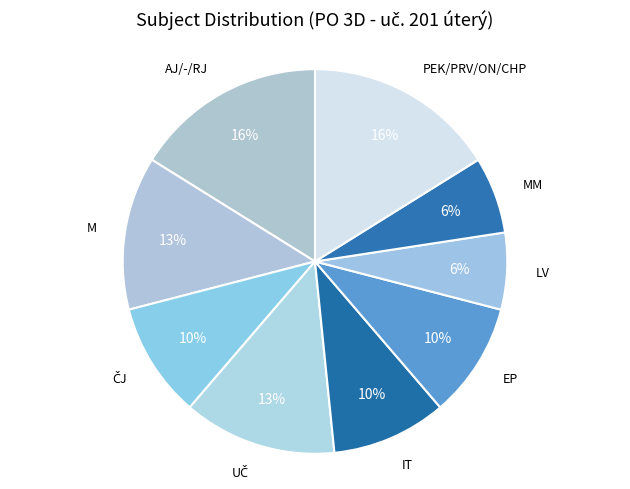

To the nearest percent, what percentage of the pie is EP?

10%